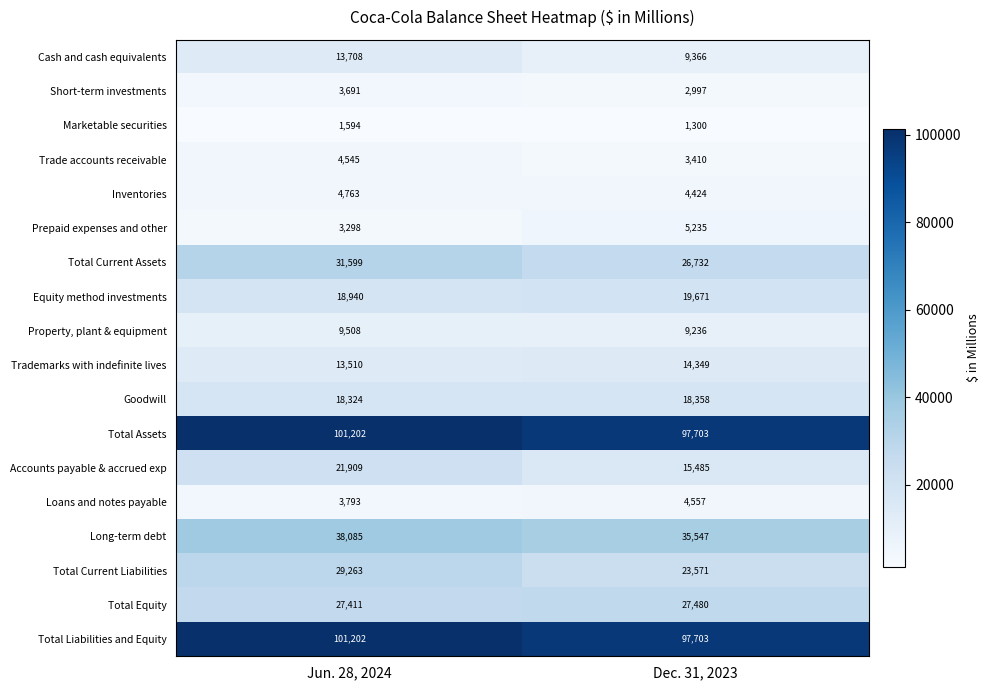

At which category is the sum across all series the highest?

Jun. 28, 2024